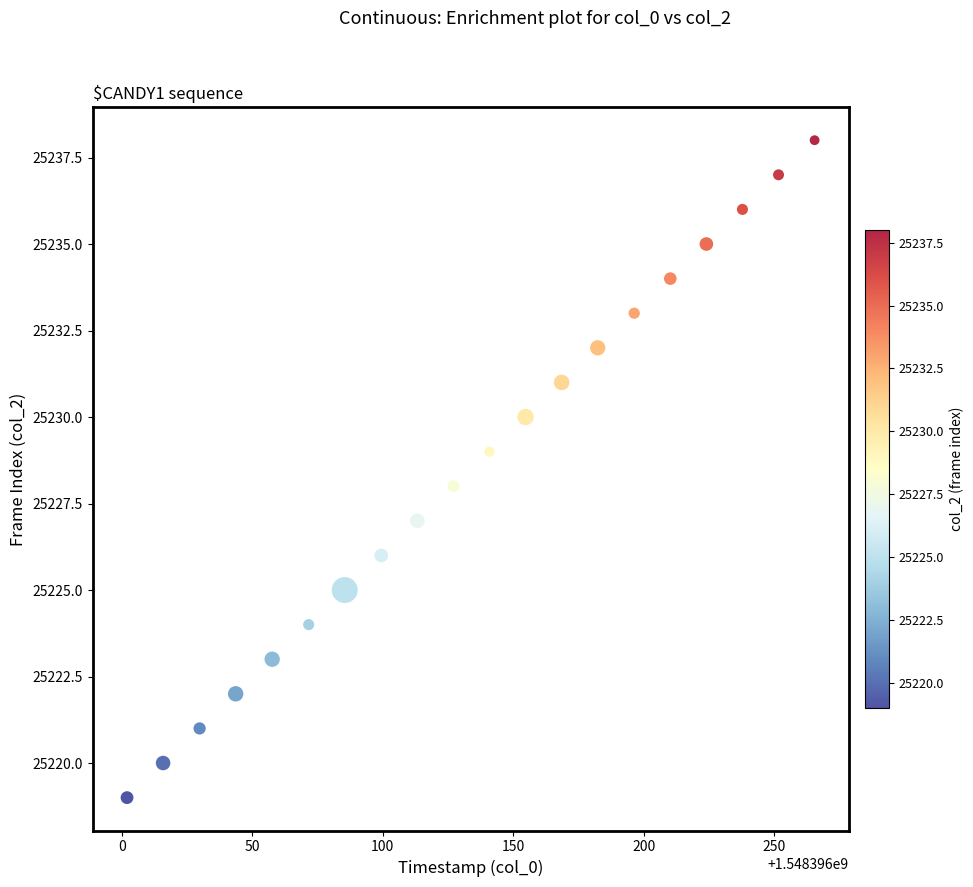

What is the range of Y values (max minus min)?

19